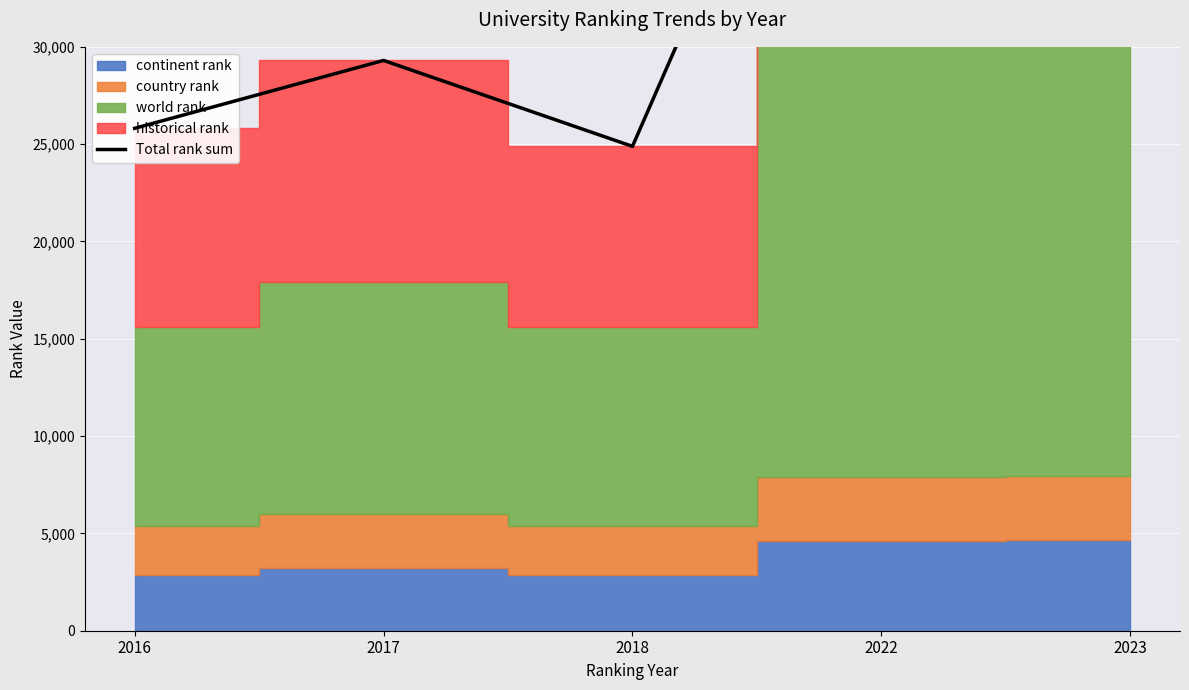

Reading right to left, extract all data points from this chart.

2023=54884	2022=54171	2018=24887	2017=29301	2016=25814